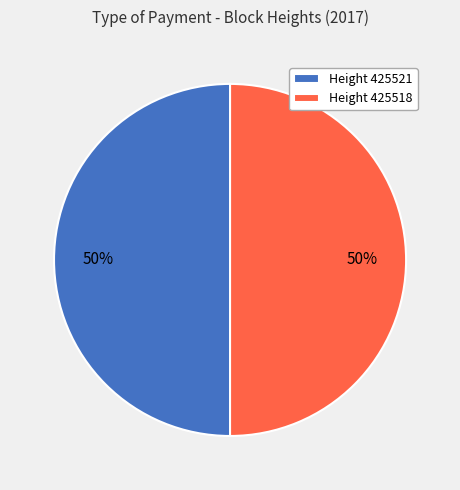

To the nearest percent, what is the combined percentage of Height 425518 and Height 425521?

100%